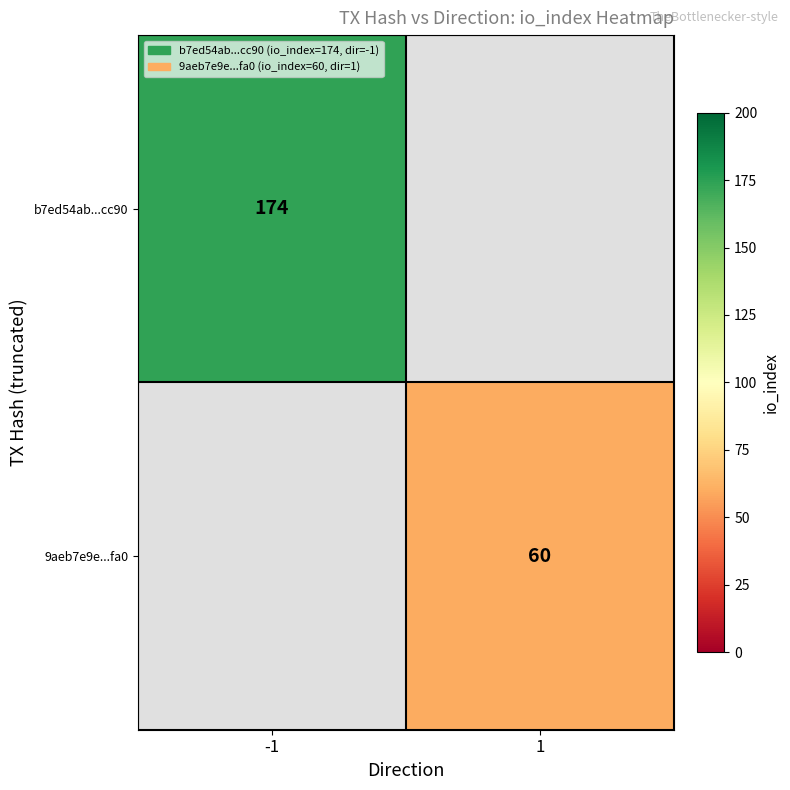

At which label does b7ed54ab...cc90 reach its peak?

-1